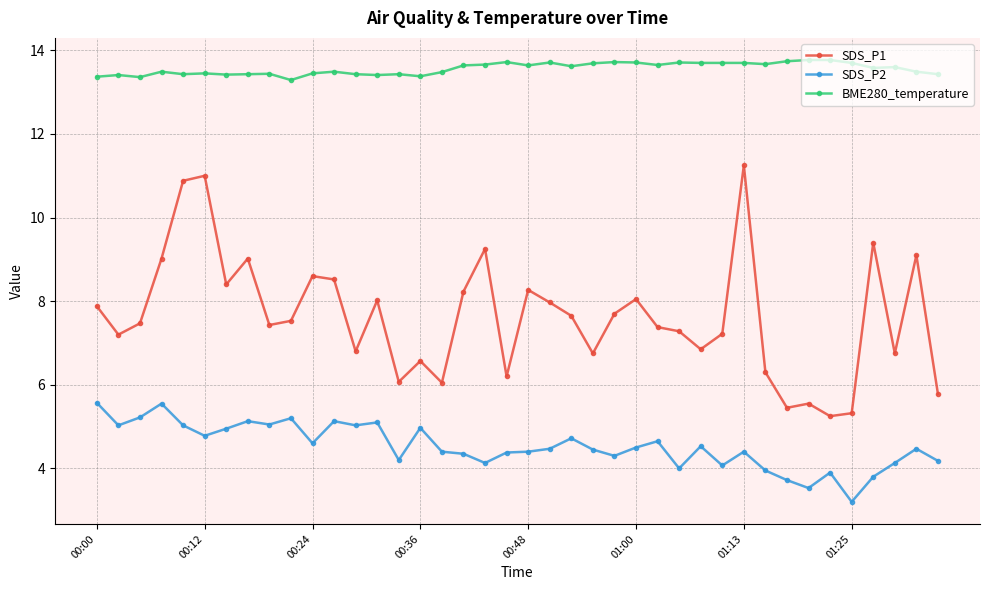

Count the BME280_temperature values in the range 13 to 14.

40